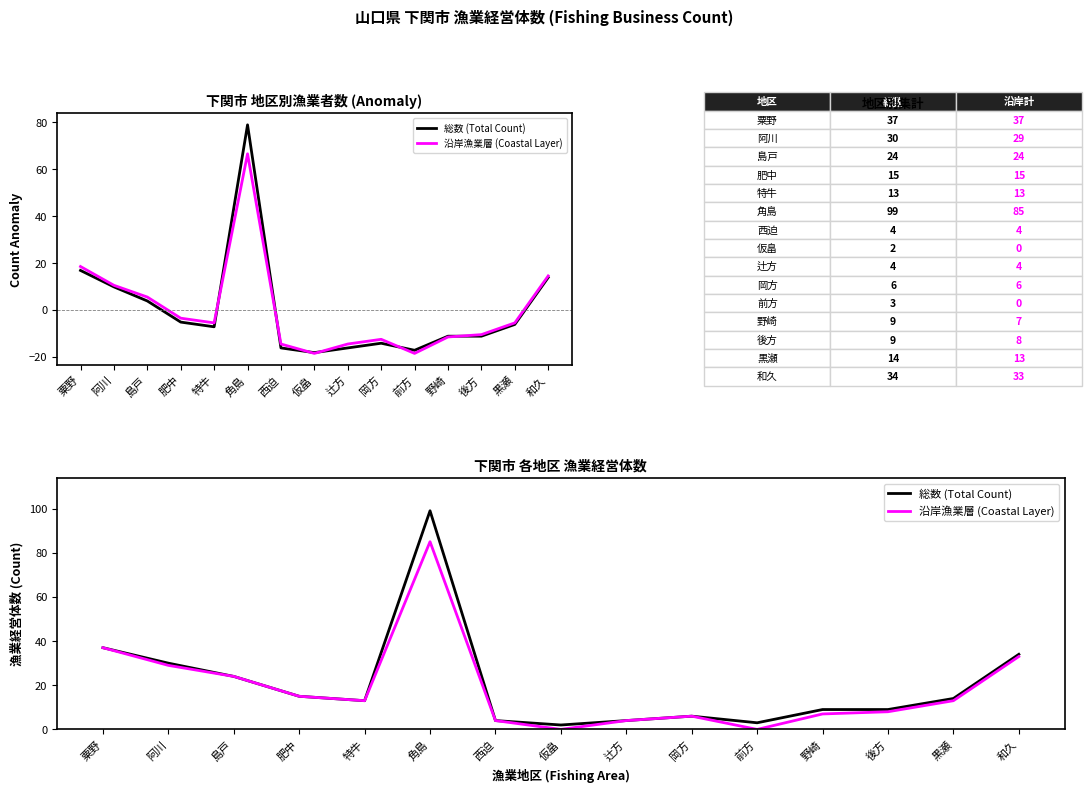

At 仮畠, list the series in order from smallest to largest.

沿岸漁業層 (Coastal Layer), 総数 (Total Count)